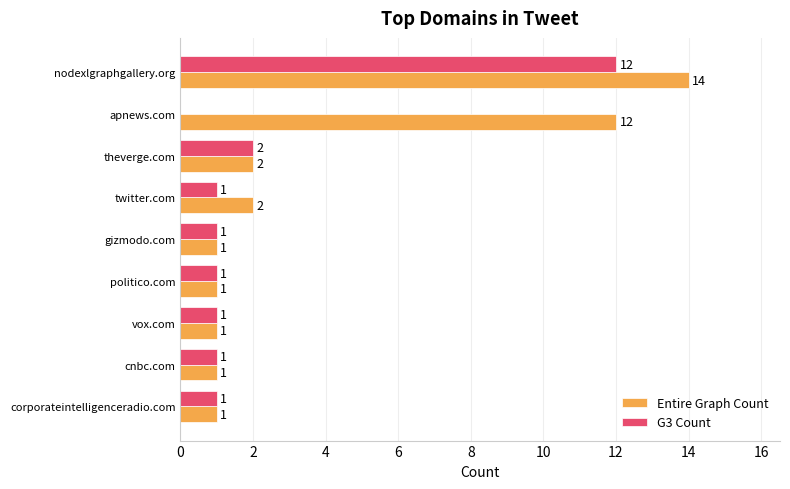

What is the greatest value displayed?

14